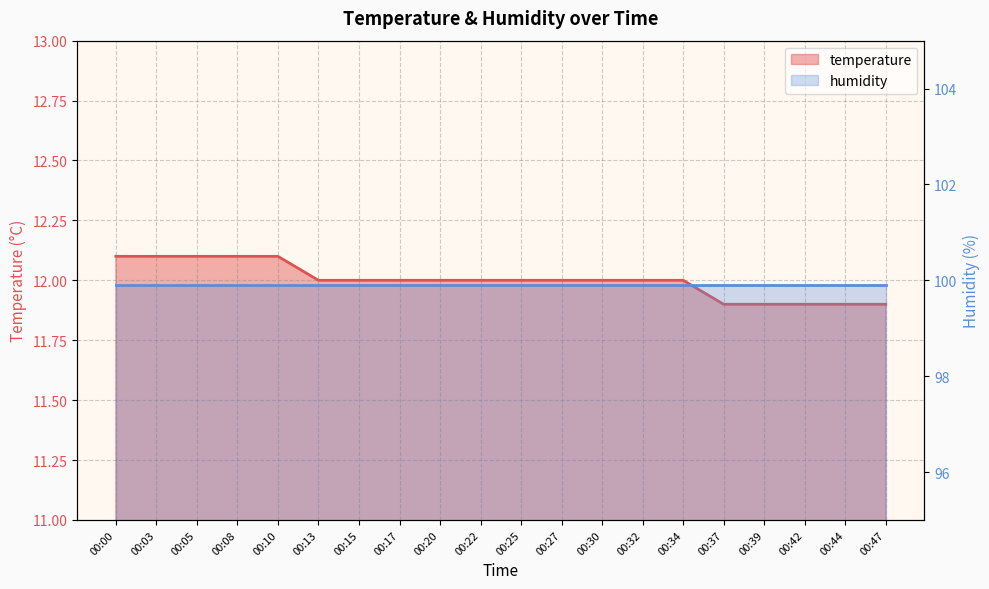

Rank the categories by value from highest to lowest.

00:00, 00:03, 00:05, 00:08, 00:10, 00:13, 00:15, 00:17, 00:20, 00:22, 00:25, 00:27, 00:30, 00:32, 00:34, 00:37, 00:39, 00:42, 00:44, 00:47